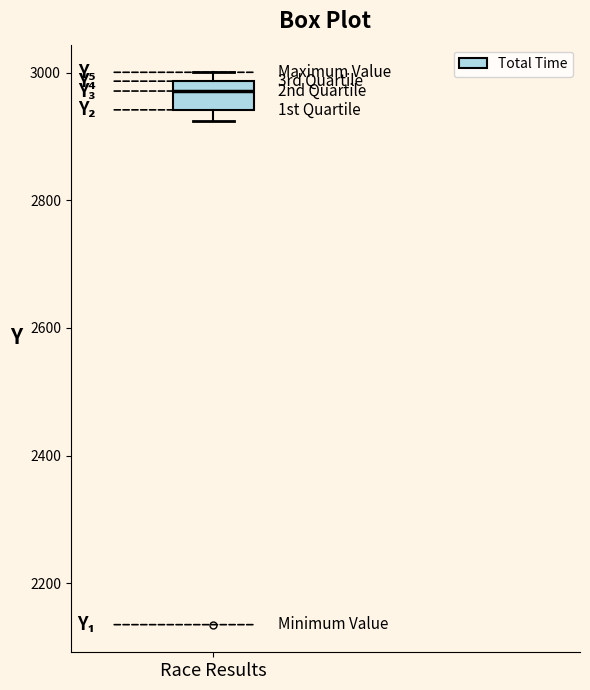

Read this box plot against the y-axis: the position of the median line, the range covered by the box, and the ends of both whiskers. The values are not printed on the chart, so give them approximately, as read against the axis.

median 2980 (just below the box's upper edge), box 2940 to 2980, whiskers 2920 to 3000